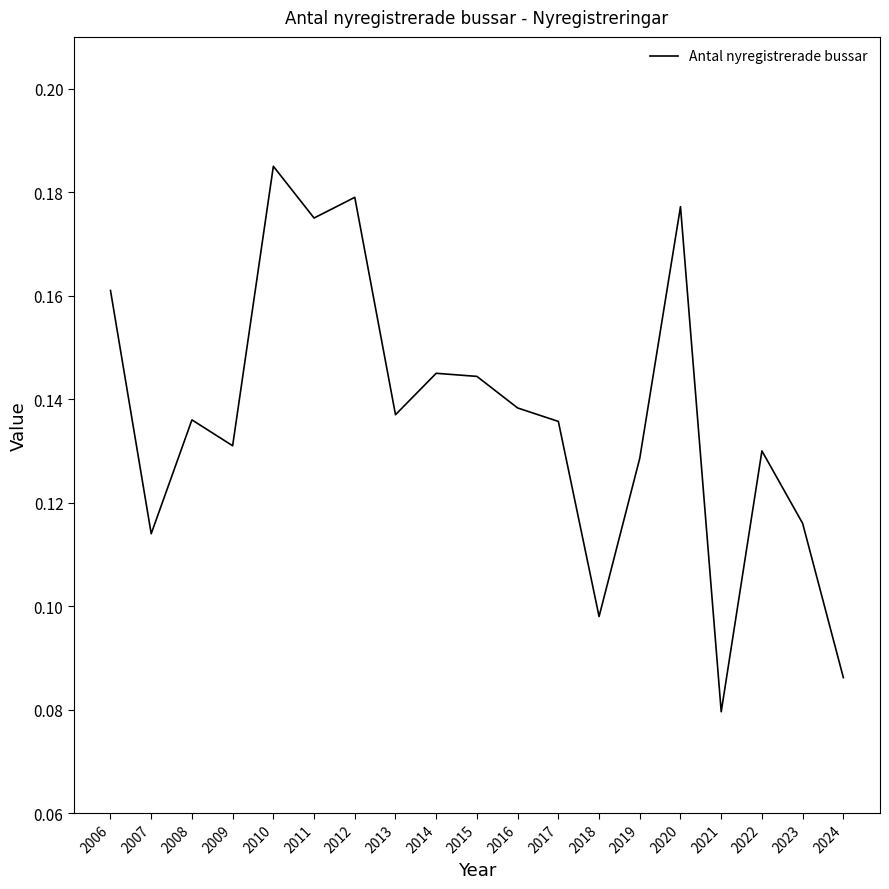

Is this an area chart (filled region under the line)?

No